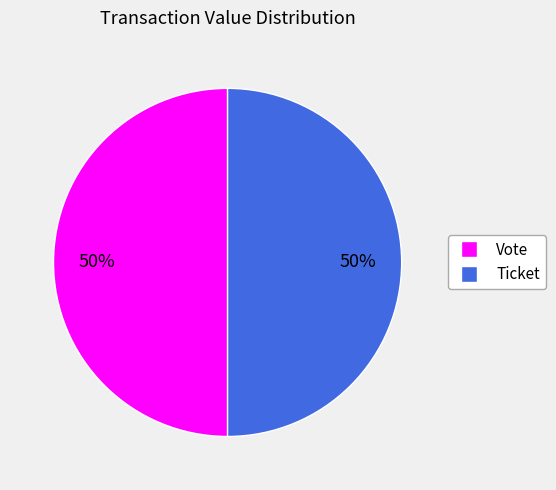

Combined, do Vote and Ticket account for over 50%?

Yes